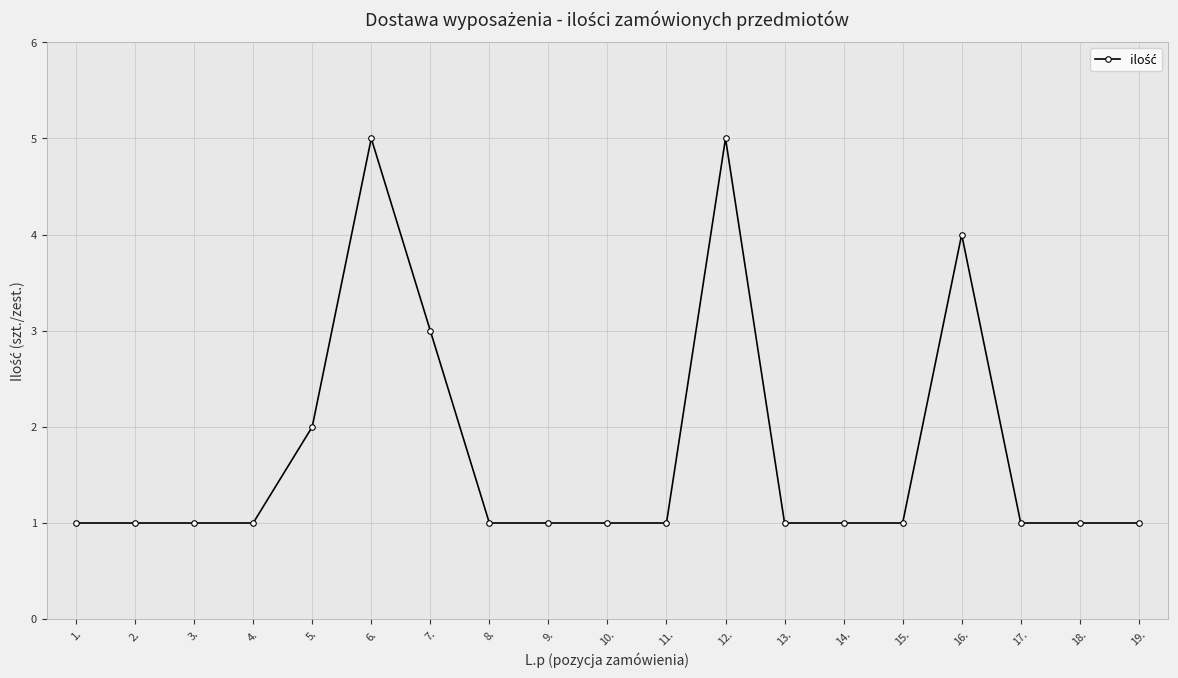

Is it true that the value at 5. is 2?

True